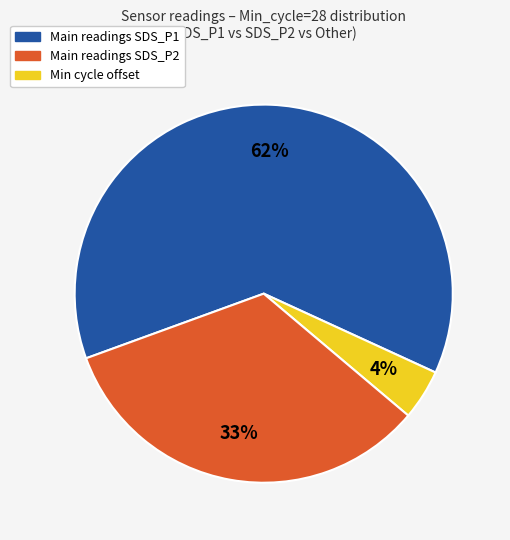

Is there a majority slice in this chart?

Yes